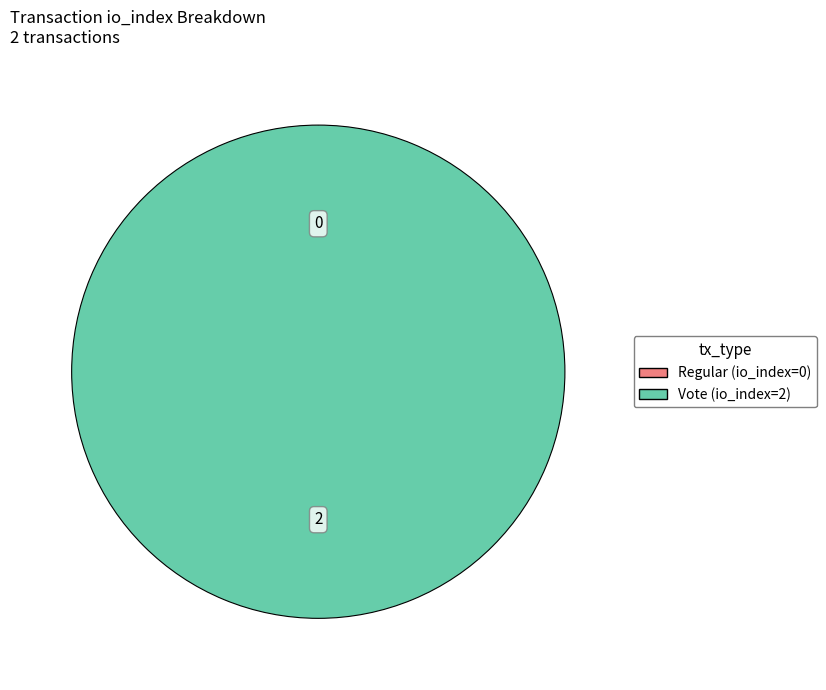

To the nearest percent, what is the average slice percentage?

50%